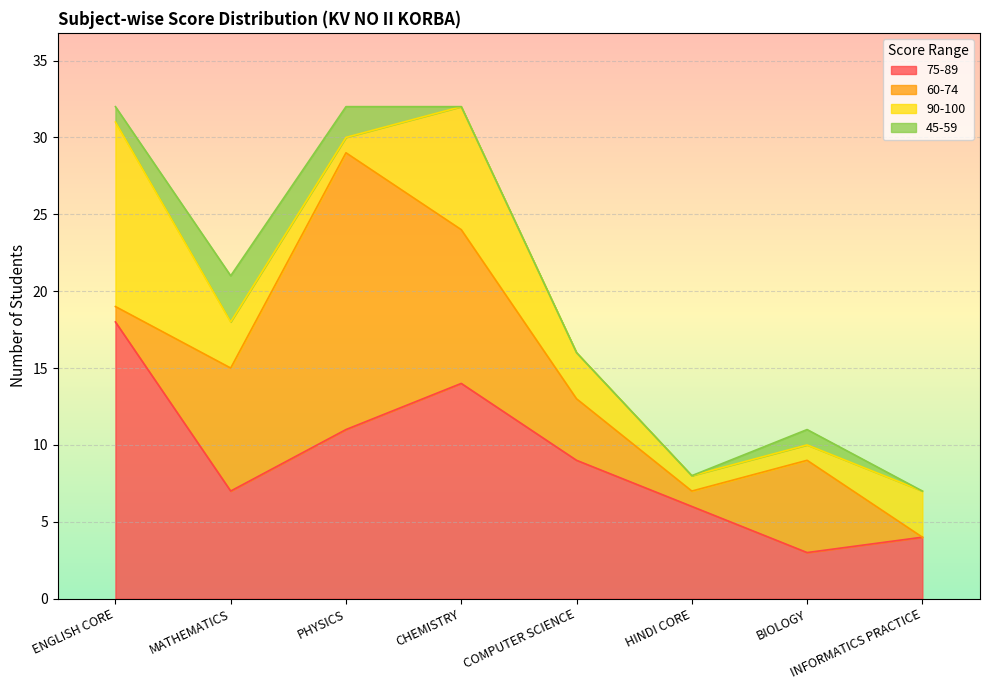

How many lines are shown in the chart?

4